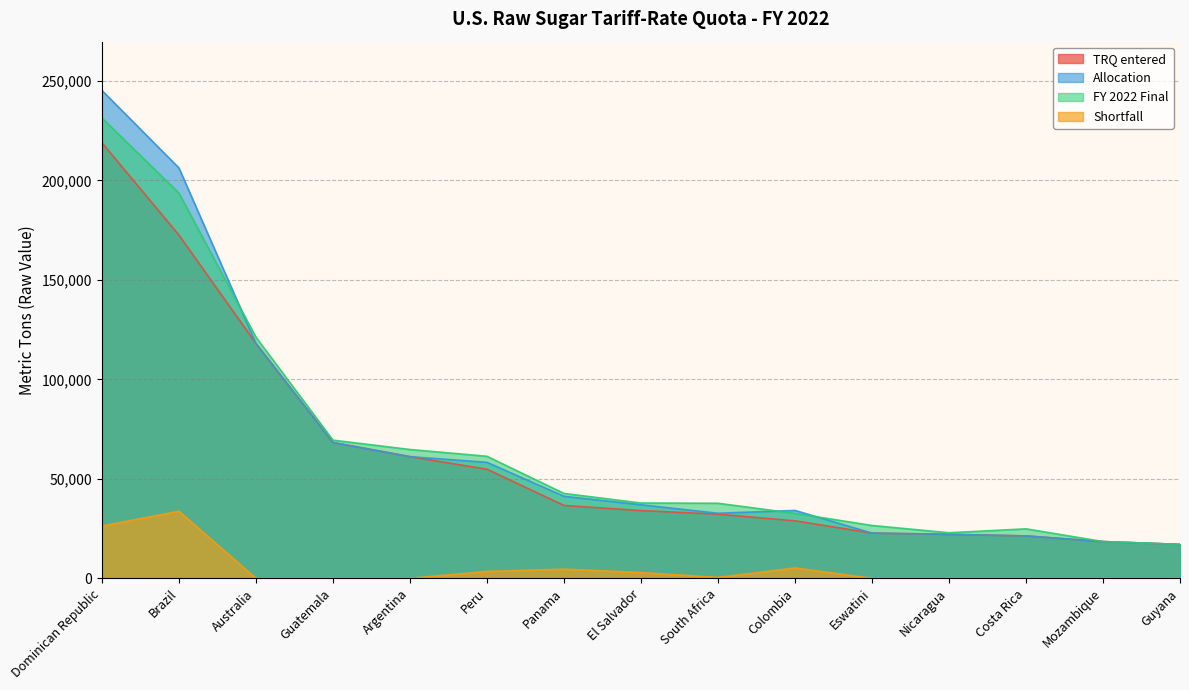

At which category is the sum across all series the highest?

Dominican Republic